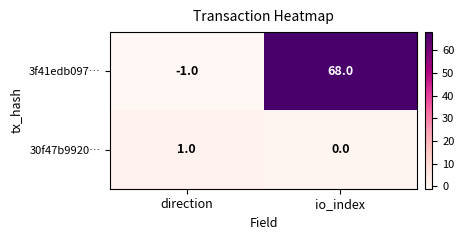

Which label corresponds to the largest value in the chart?

io_index